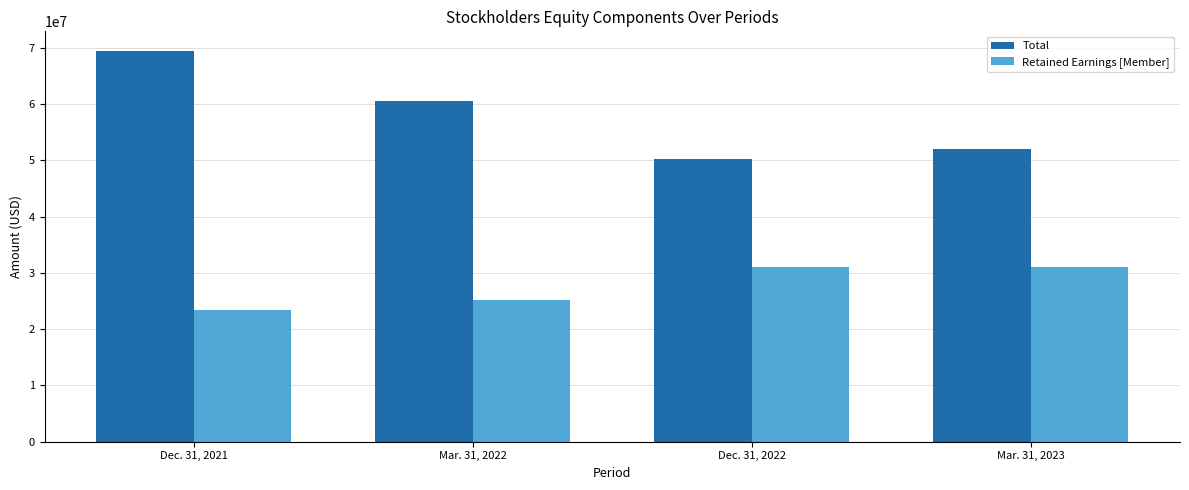

What is the highest value of the Total series?

69429000